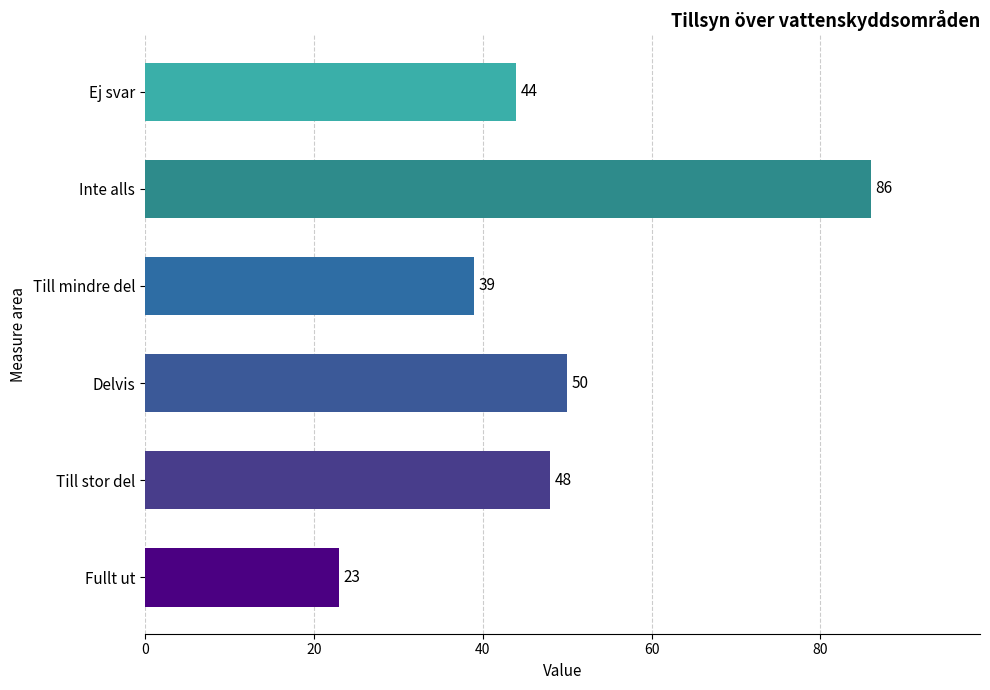

Which has a higher value, Ej svar or Fullt ut?

Ej svar